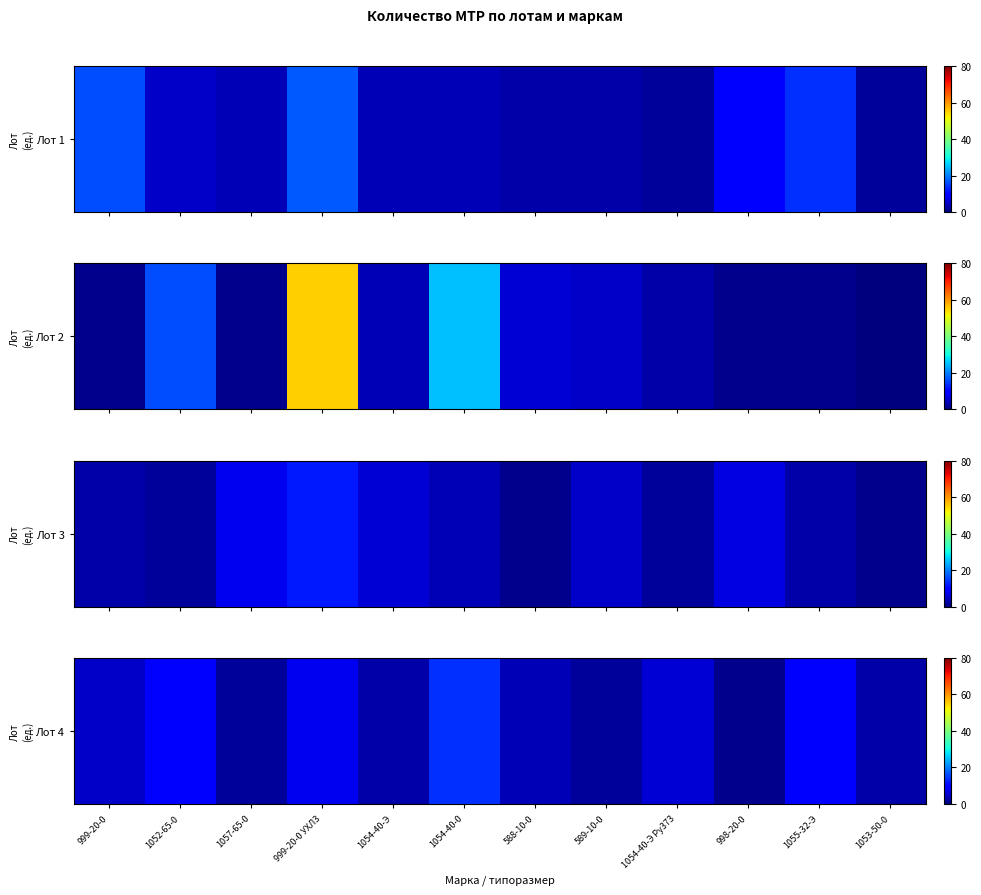

What is the smallest value displayed?

1